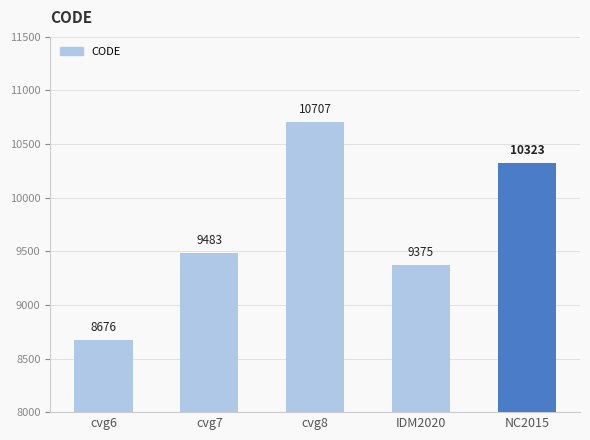

Read the value at NC2015, to the nearest 10.

10320